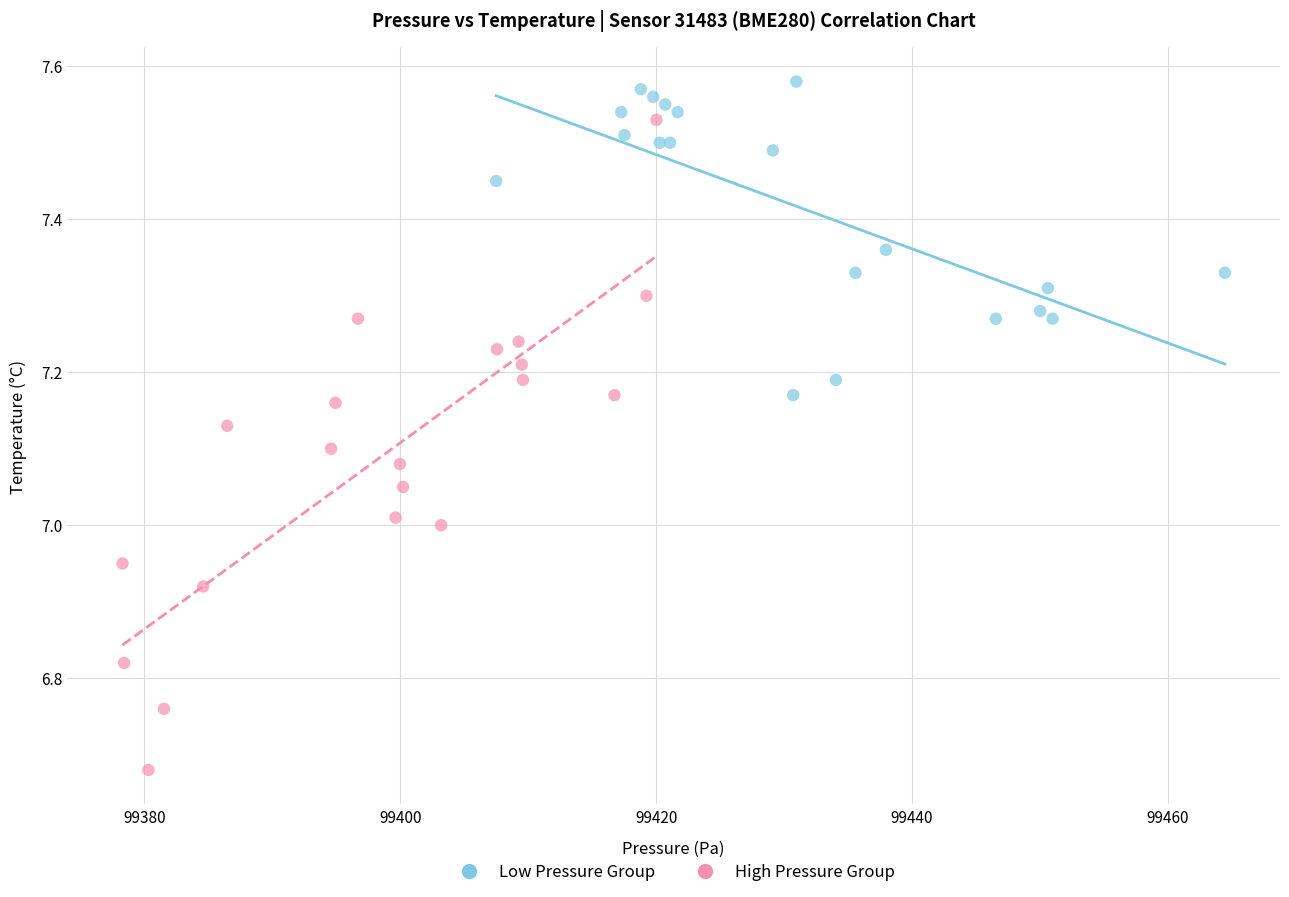

Which series contains the lowest Y value?

High Pressure Group